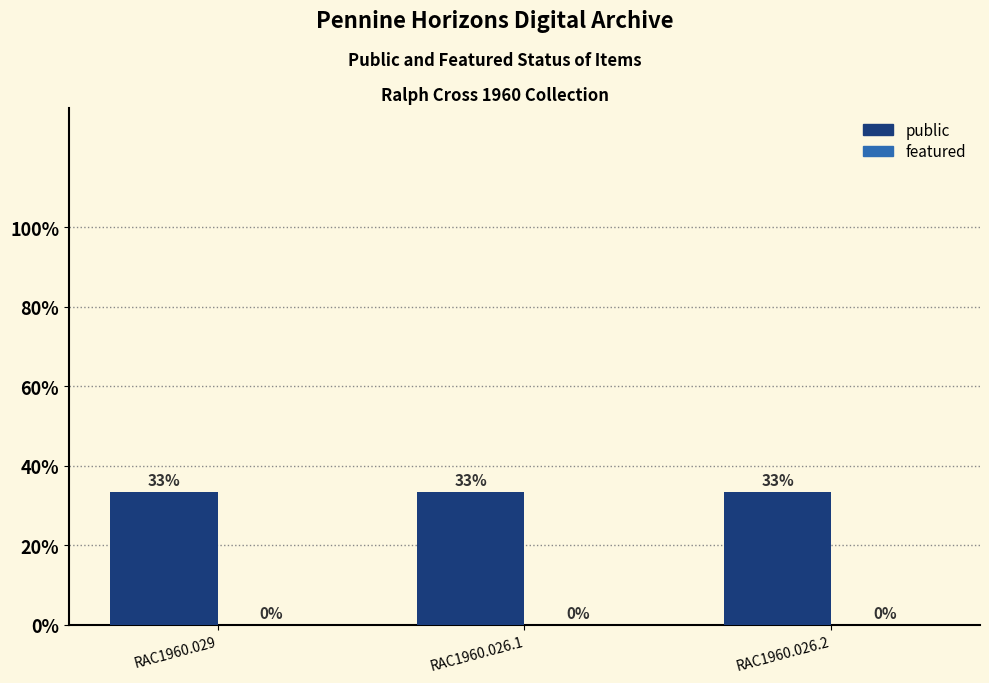

What is the total value across all series at RAC1960.029?

33.3